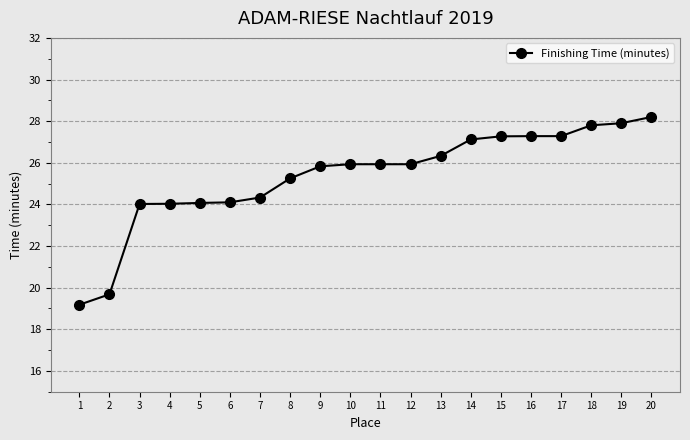

Read the value at 18.

27.8